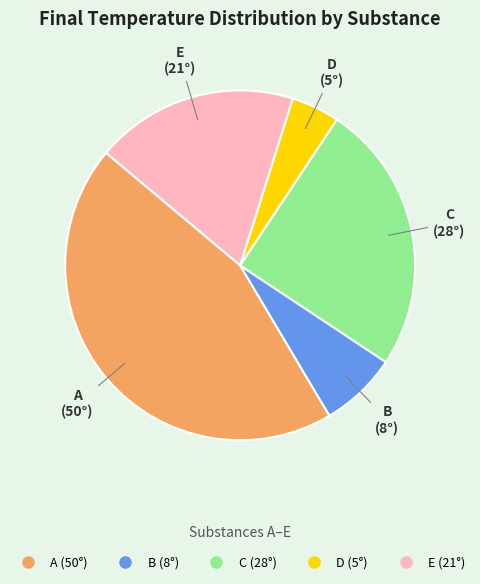

Do B and C together represent more than half of the pie?

No